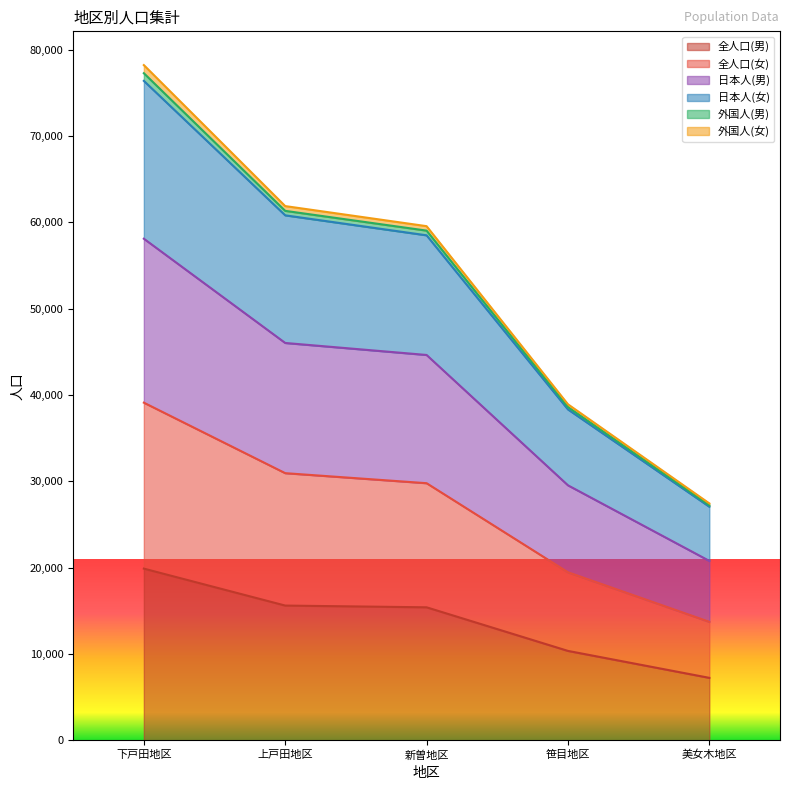

At which label does 全人口(男) reach its peak?

下戸田地区